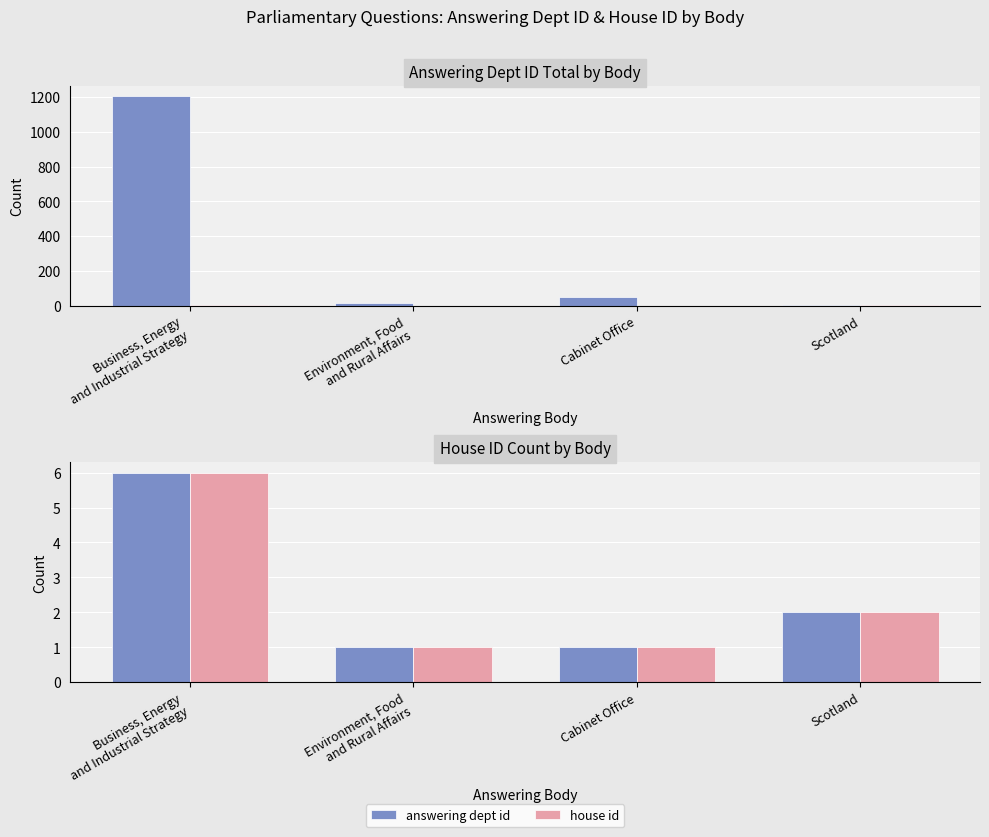

The answering dept id series shows 9 at Business, Energy
and Industrial Strategy. True or false?

False